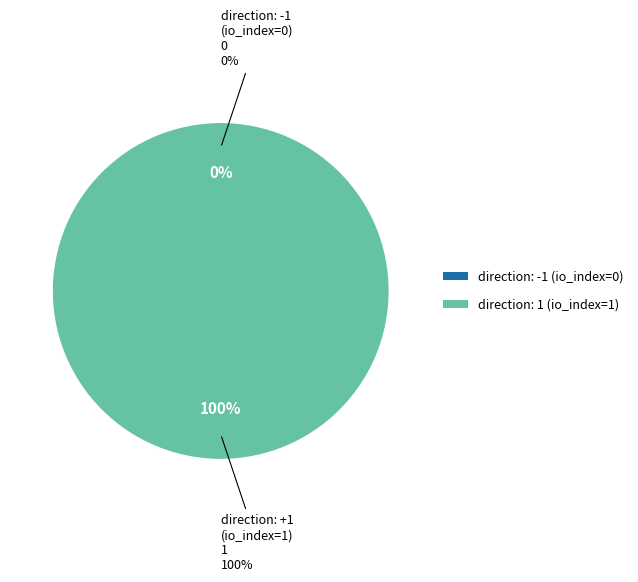

Combined, do direction=-1 (io_index=0) and direction=1 (io_index=1) account for over 50%?

Yes